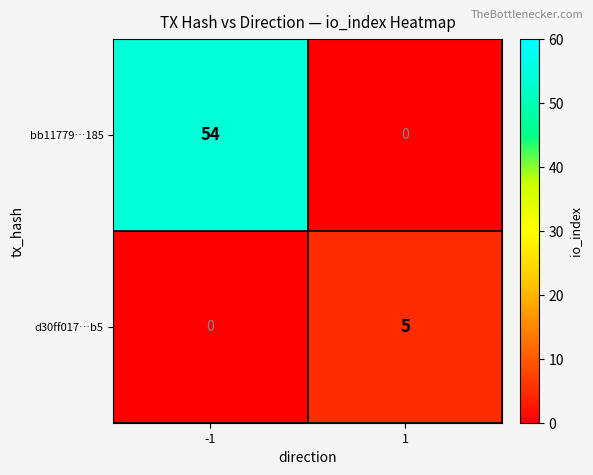

Reading left to right, extract all data points from this chart.

bb11779…185: 54	0
d30ff017…b5: 0	5